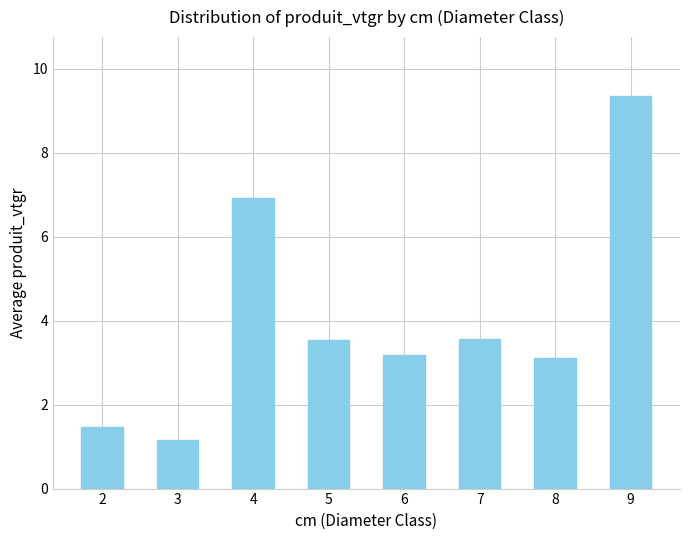

Which label corresponds to the largest value in the chart?

9